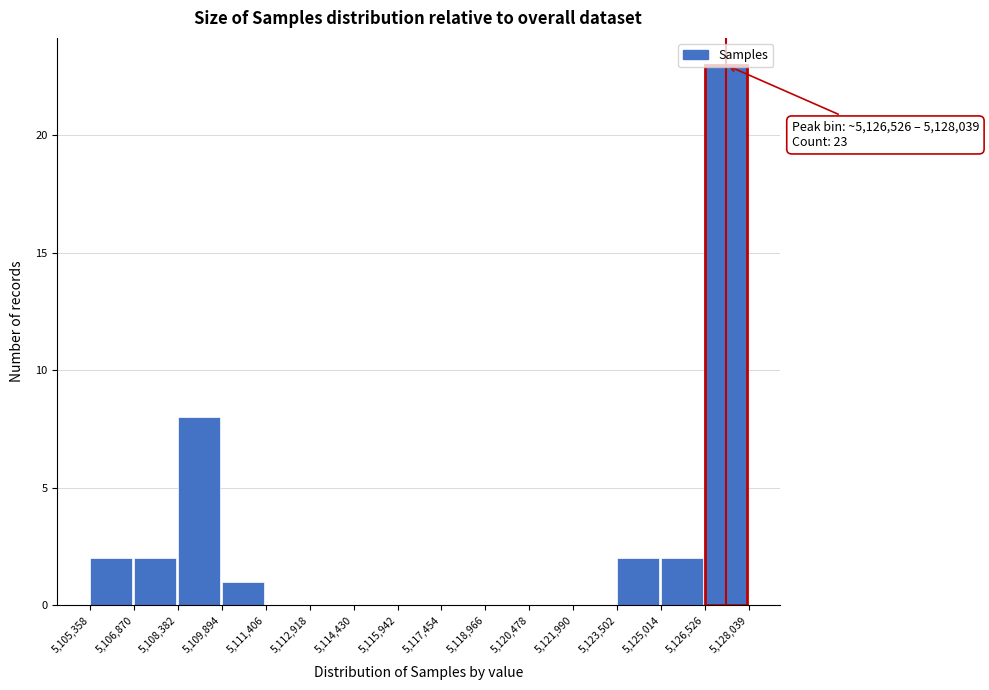

Which range on the x-axis has the tallest bar?

5,126,526 to 5,128,039